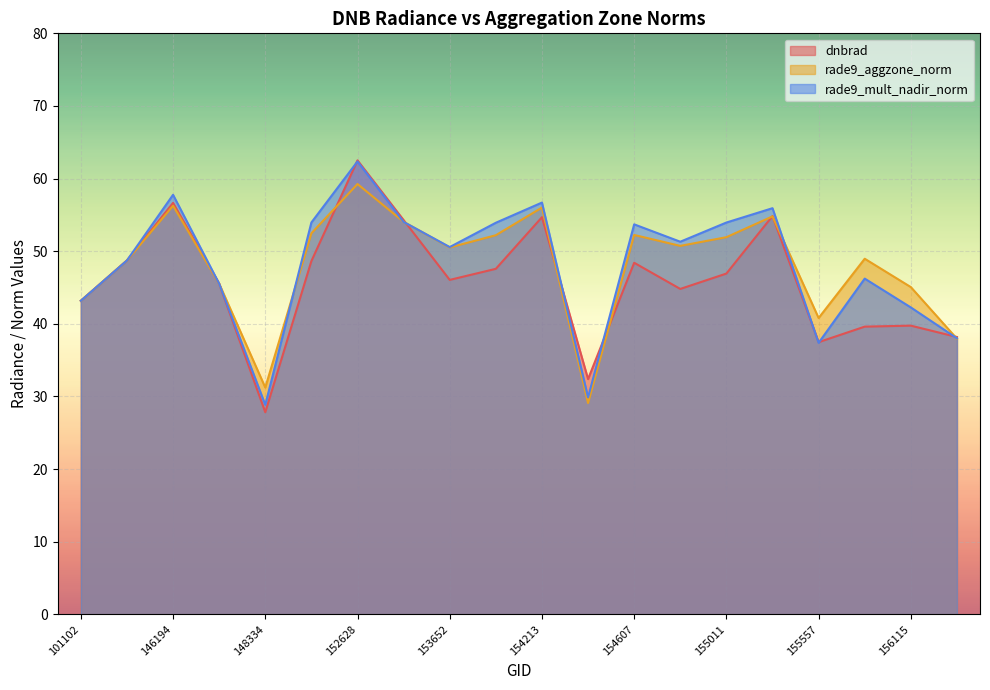

At which category is the sum across all series the highest?

152628